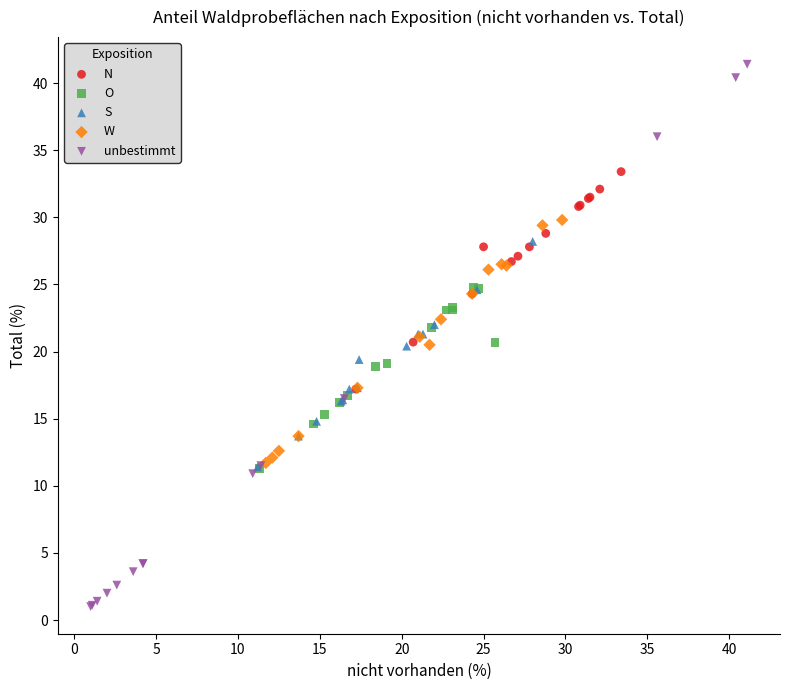

Which series contains the lowest Y value?

unbestimmt